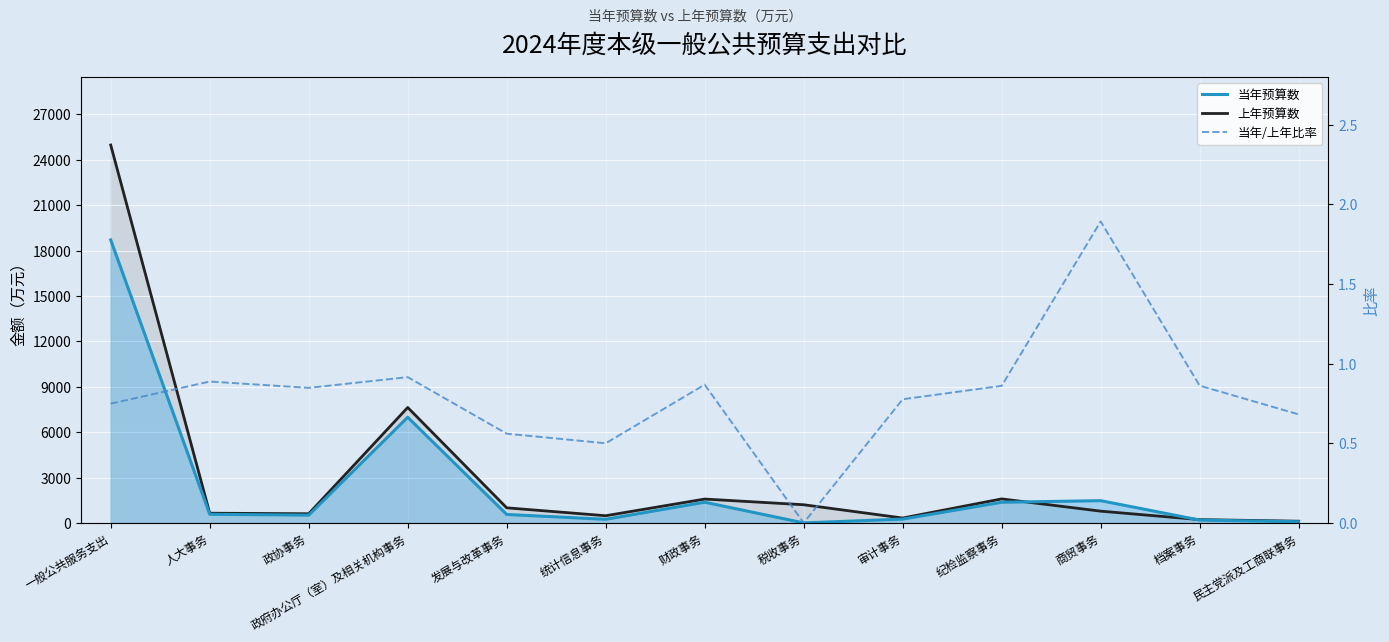

What position from the right is 商贸事务?

3